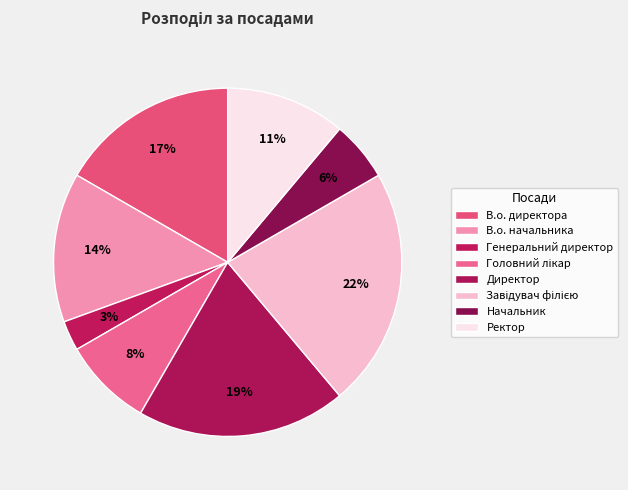

How much of the chart is everything except Головний лікар?

91.7%